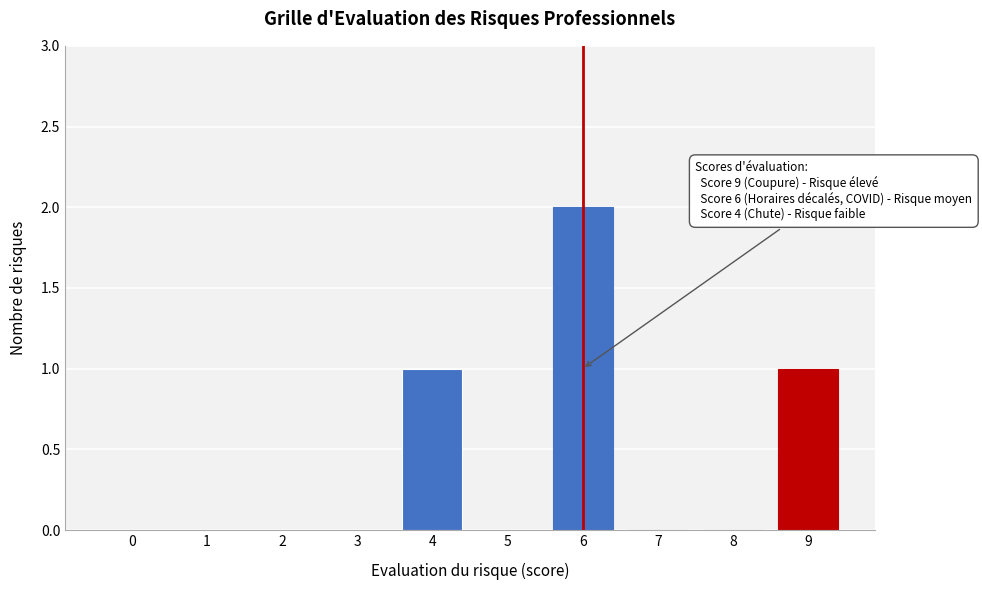

The chart shows a value of 1 at 4. True or false?

True